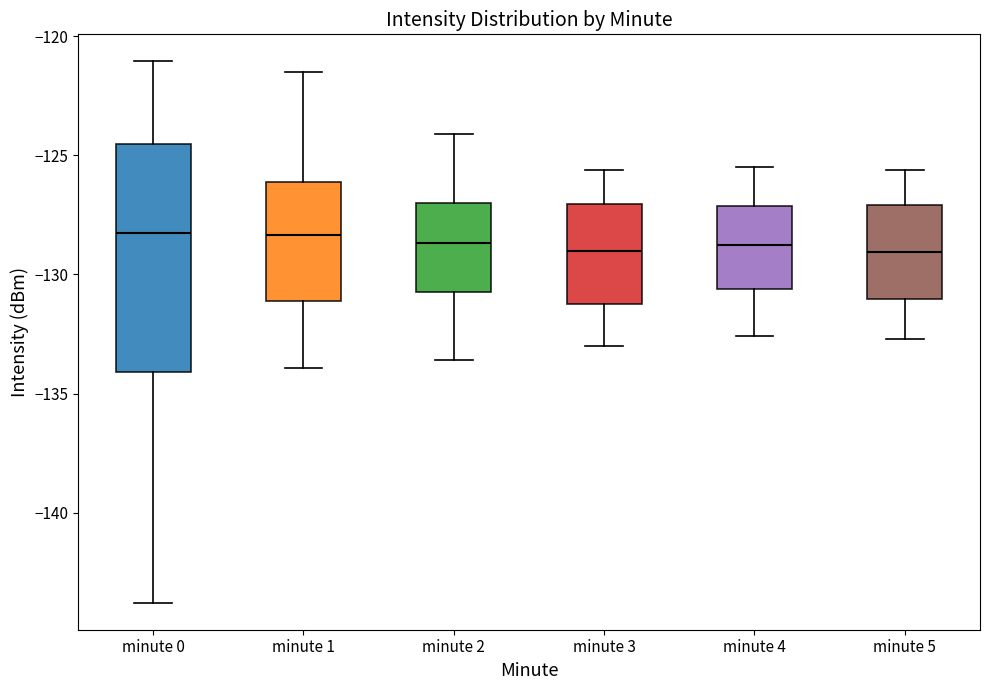

Reading left to right, read every box against the y-axis: the position of its median line, the range the box covers, and the ends of its whiskers. The values are not printed on the chart, so give them approximately, as read against the axis.

minute 0: median -128.0, box -134.0 to -124.5, whiskers -144.0 to -121.0
minute 1: median -128.5, box -131.0 to -126.0, whiskers -134.0 to -121.5
minute 2: median -128.5, box -130.5 to -127.0, whiskers -133.5 to -124.0
minute 3: median -129.0, box -131.0 to -127.0, whiskers -133.0 to -125.5
minute 4: median -128.5, box -130.5 to -127.0, whiskers -132.5 to -125.5
minute 5: median -129.0, box -131.0 to -127.0, whiskers -132.5 to -125.5